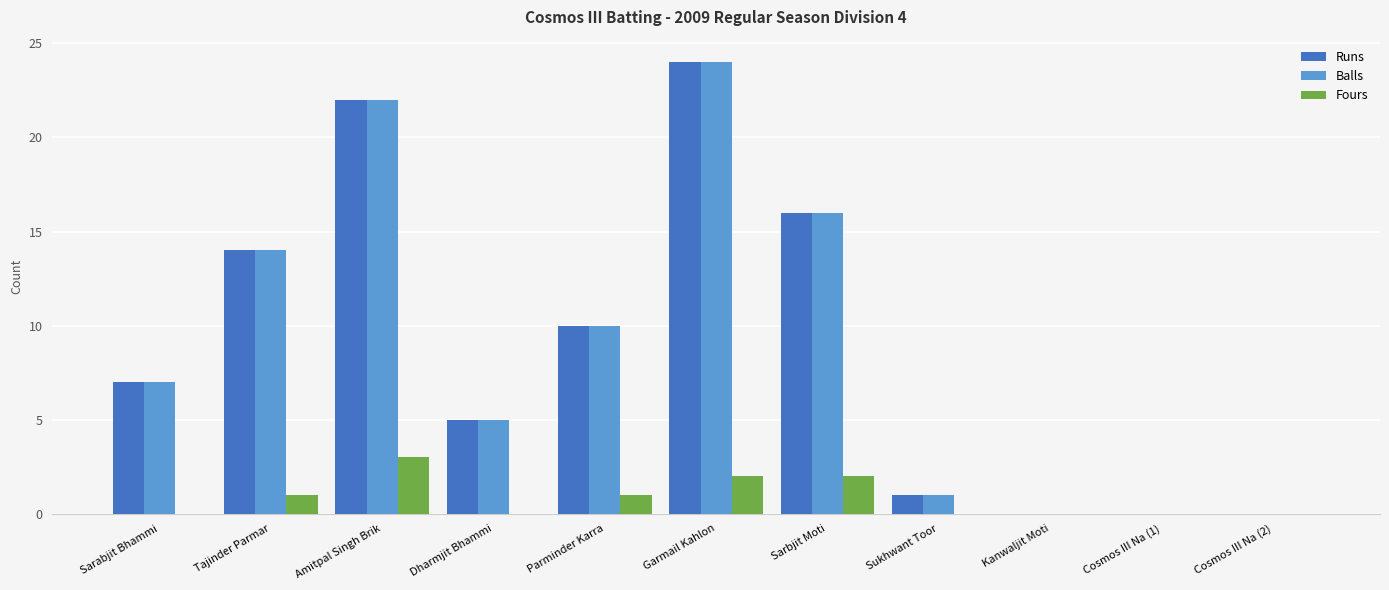

What is the total value across all series at Garmail Kahlon?

50